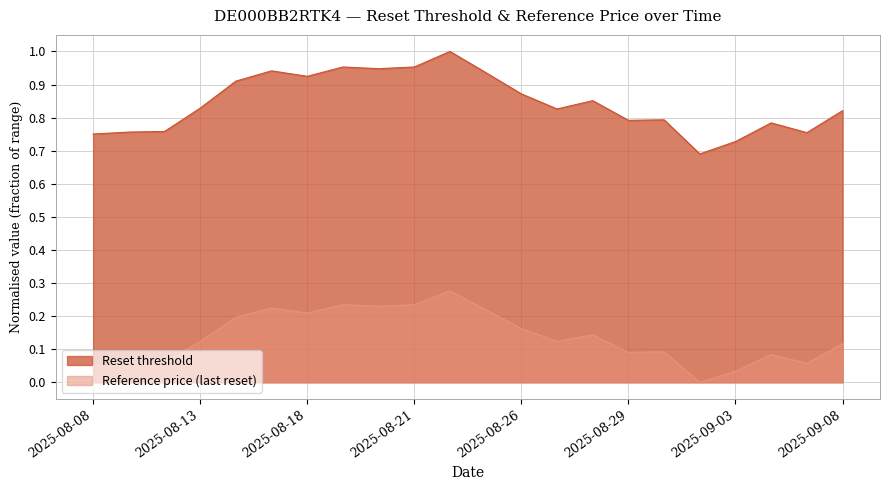

Reading left to right, what are all the values shown in this chart?

Reset threshold: 0.8	0.8	0.8	0.8	0.9	0.9	0.9	1.0	0.9	1.0	1.0	0.9	0.9	0.8	0.9	0.8	0.8	0.7	0.7	0.8	0.8	0.8
Reference price (last reset): 0.1	0.1	0.1	0.1	0.2	0.2	0.2	0.2	0.2	0.2	0.3	0.2	0.2	0.1	0.1	0.1	0.1	0.0	0.0	0.1	0.1	0.1